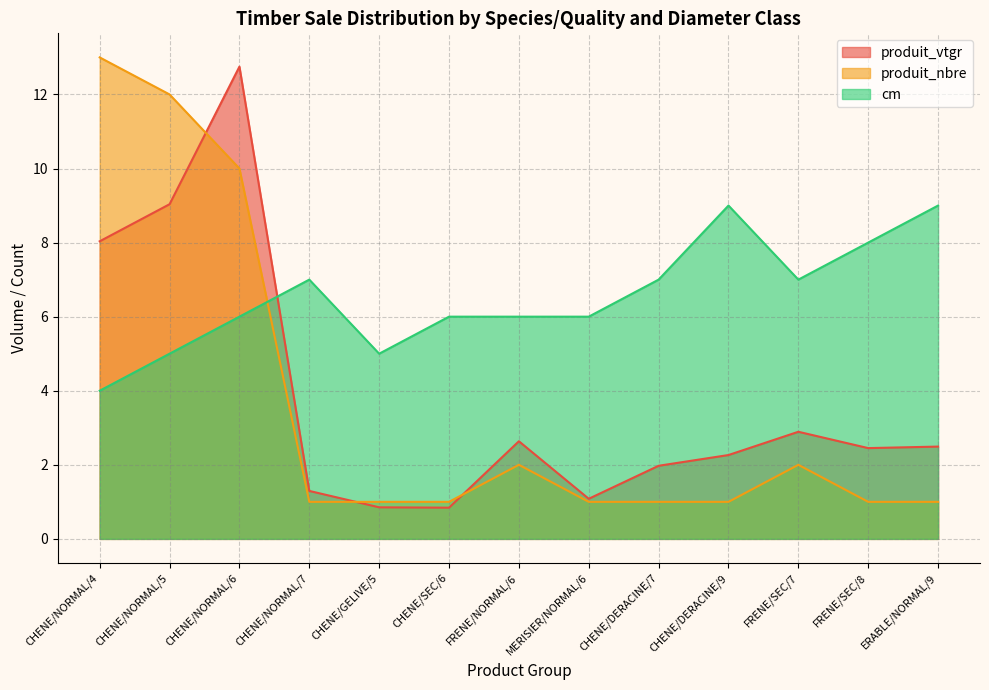

True or false: produit_nbre has a value of 5.5 at CHENE/NORMAL/4.

False